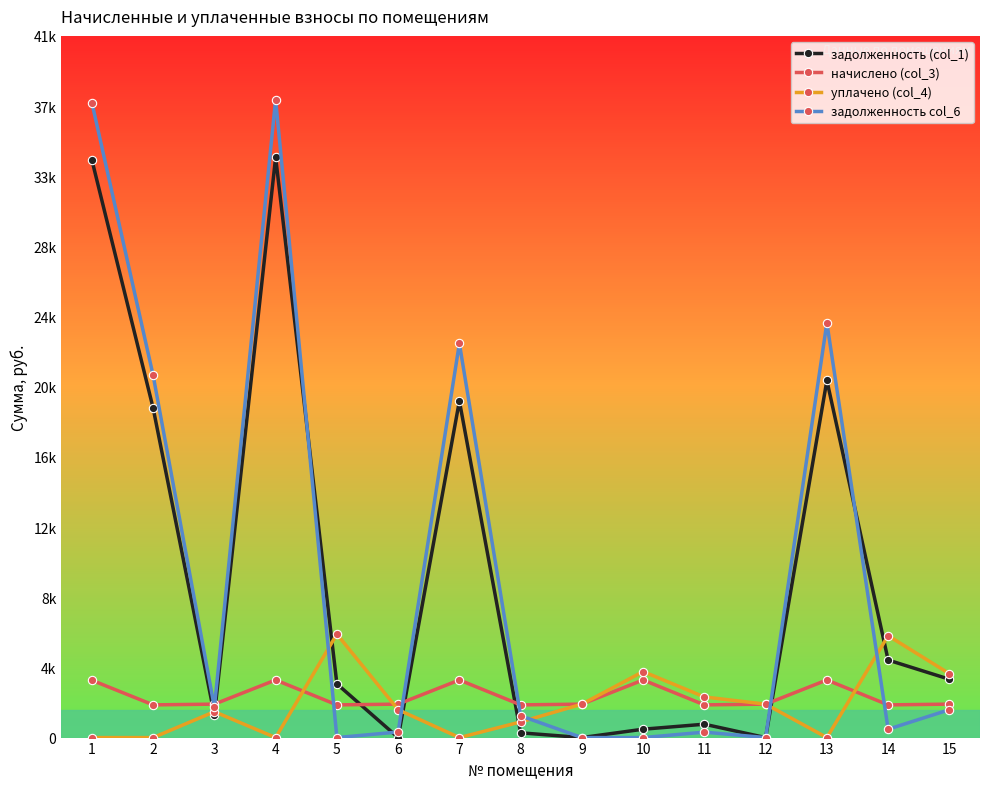

What are all the series names shown in the legend?

задолженность (col_1), начислено (col_3), уплачено (col_4), задолженность col_6